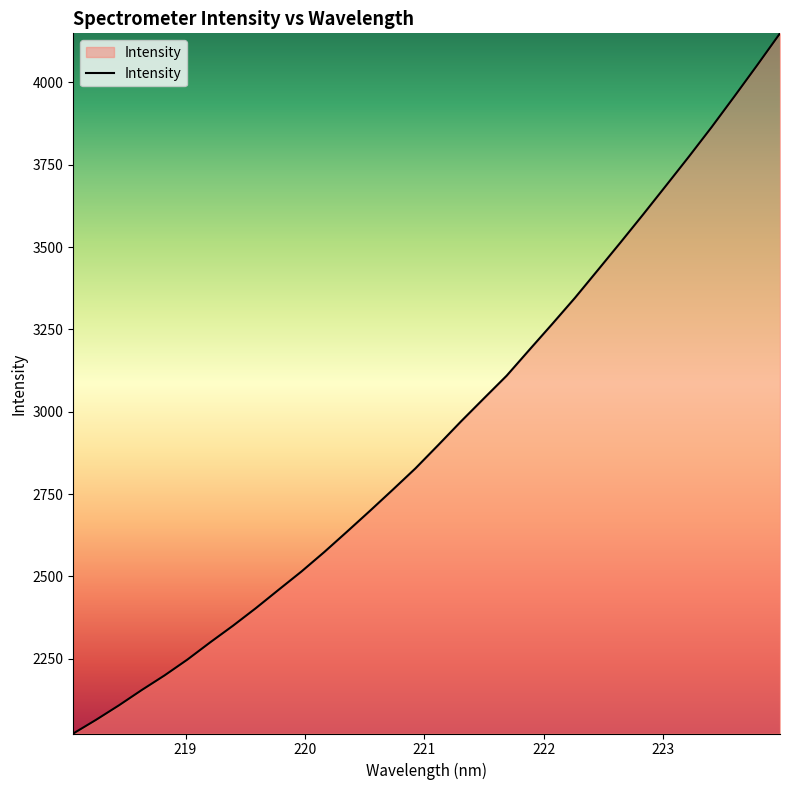

What is the smallest value displayed?

2023.1